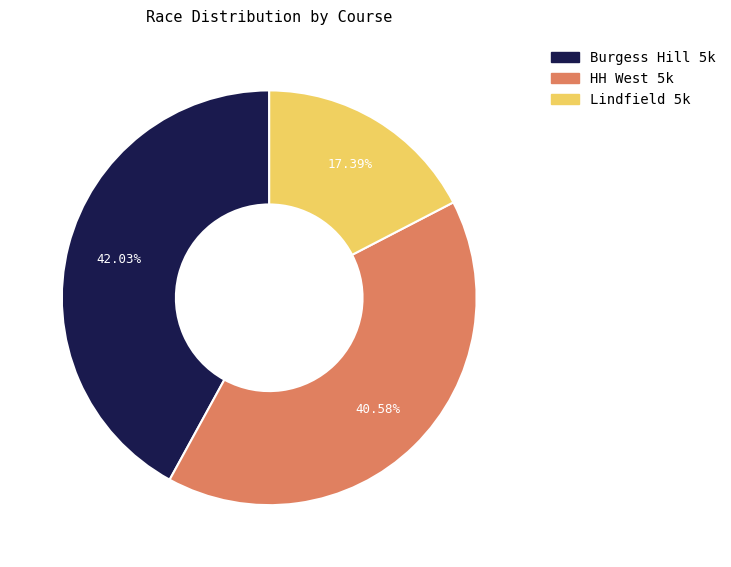

To the nearest percent, what portion does HH West 5k represent?

41%